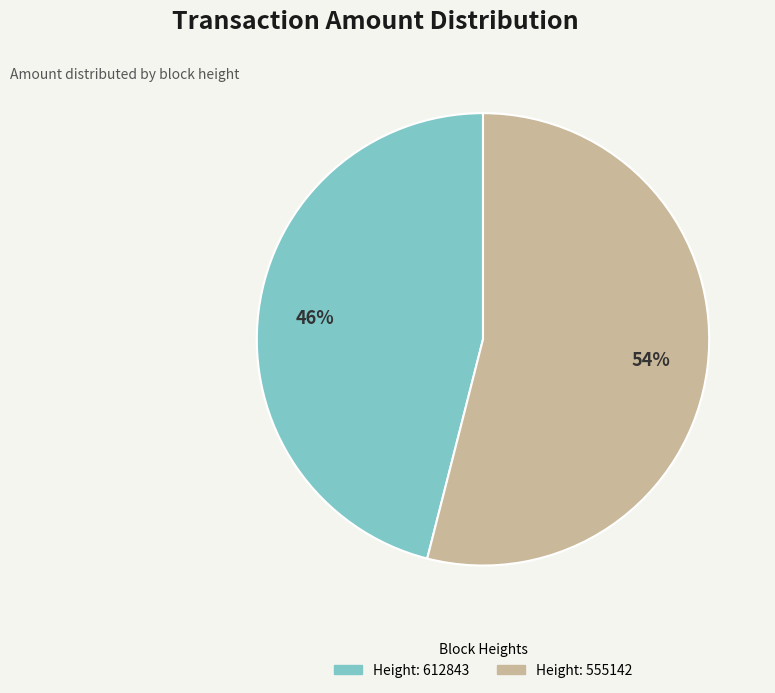

To the nearest percent, what is the difference between the largest and smallest slice percentages?

8%